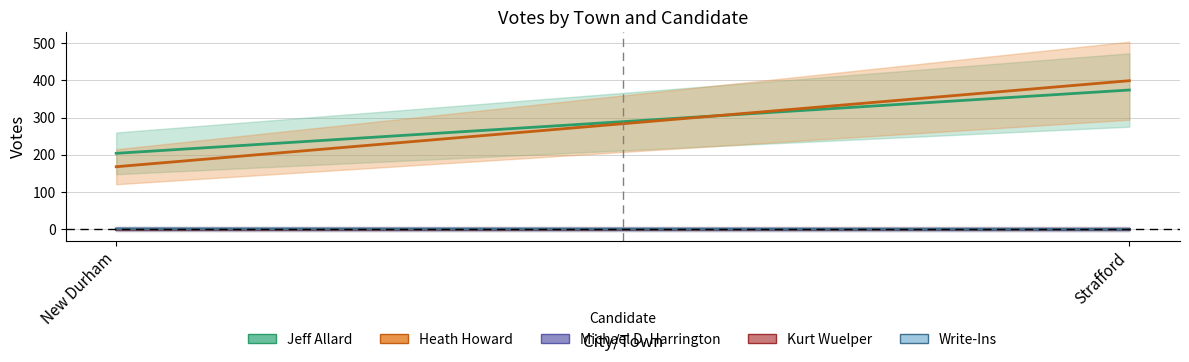

What are all the series names shown in the legend?

Jeff Allard, Heath Howard, Michael D. Harrington, Kurt Wuelper, Write-Ins